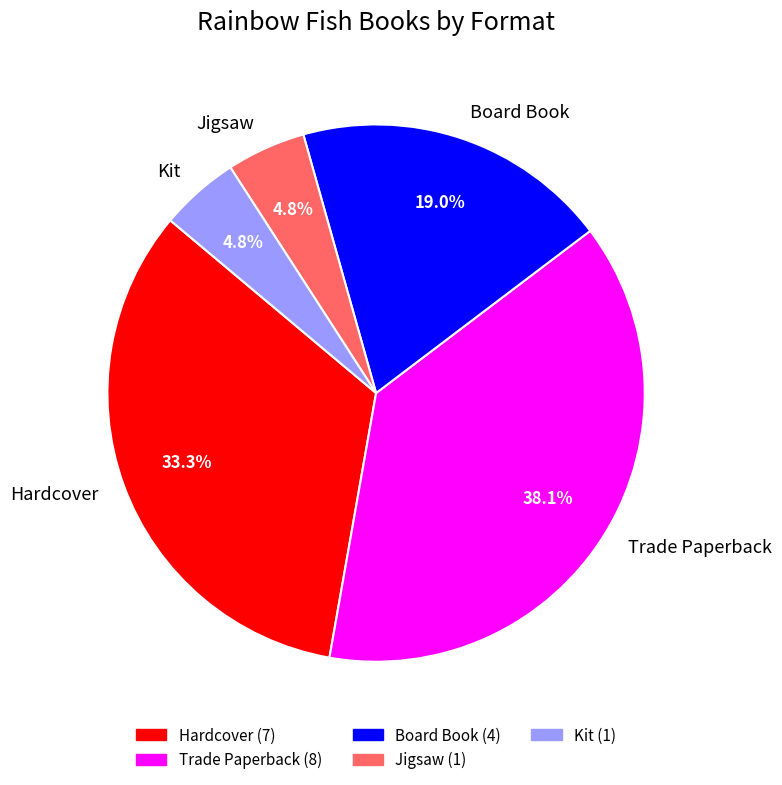

Combined, what portion of the pie is Board Book and Jigsaw?

23.8%